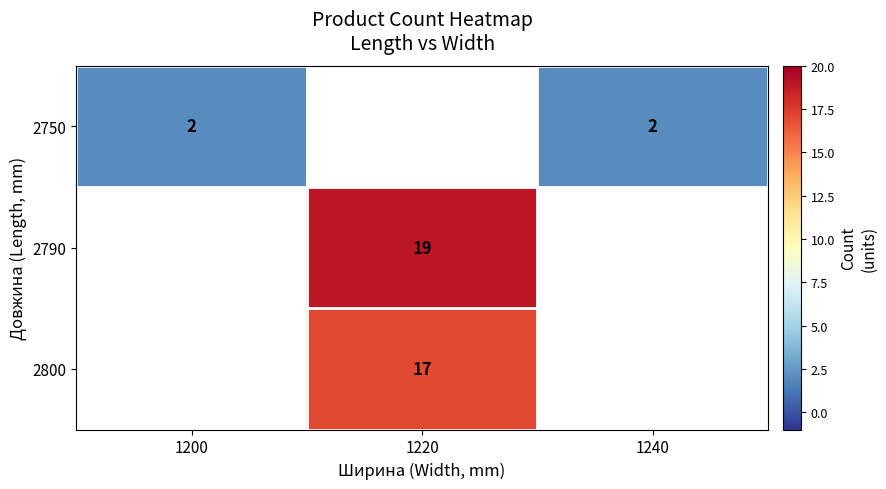

True or false: 2750 has a value of 2 at 1240.

True